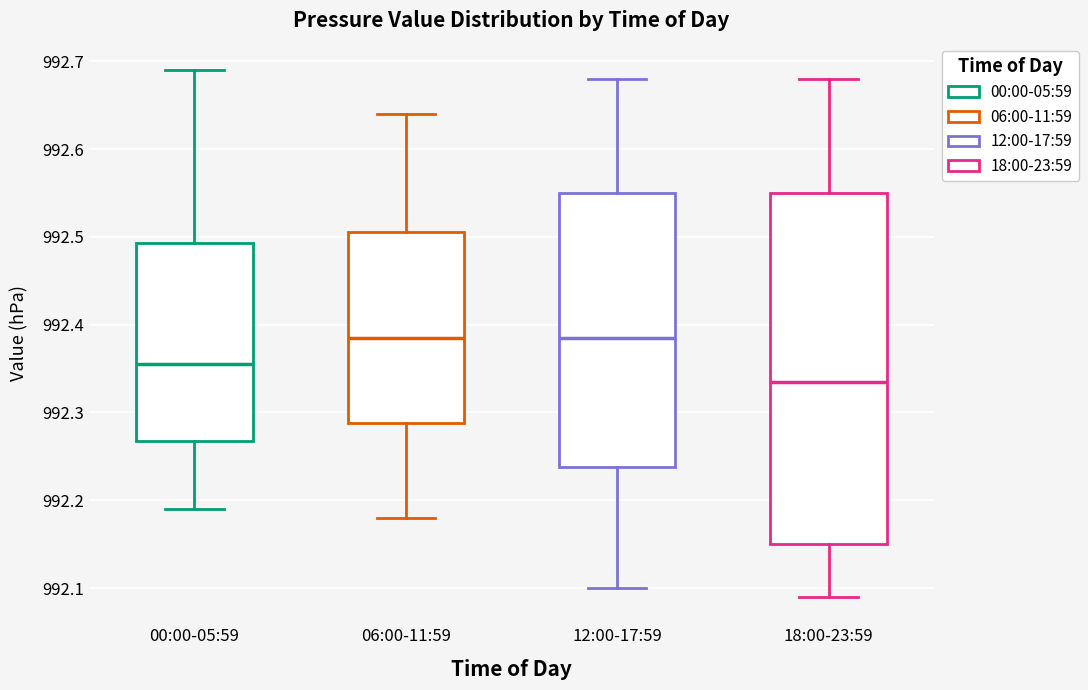

Reading left to right, read every box against the y-axis: the position of its median line, the range the box covers, and the ends of its whiskers. The values are not printed on the chart, so give them approximately, as read against the axis.

00:00-05:59: median 992.36, box 992.27 to 992.49, whiskers 992.19 to 992.69
06:00-11:59: median 992.39, box 992.29 to 992.51, whiskers 992.18 to 992.64
12:00-17:59: median 992.39, box 992.24 to 992.55, whiskers 992.10 to 992.68
18:00-23:59: median 992.34, box 992.15 to 992.55, whiskers 992.09 to 992.68